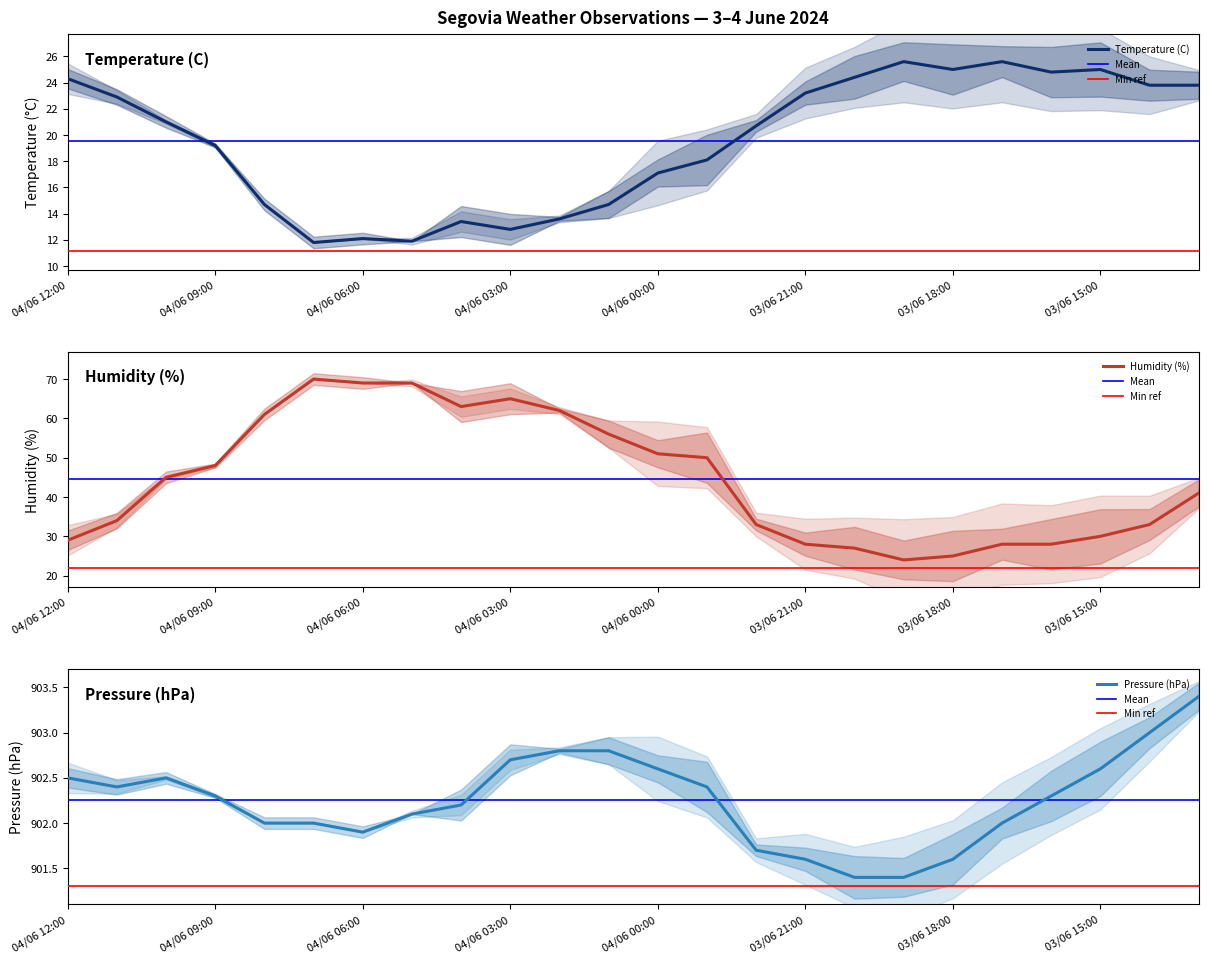

What is the difference between the maximum and second lowest values in the Pressure (hPa) series?

2.0